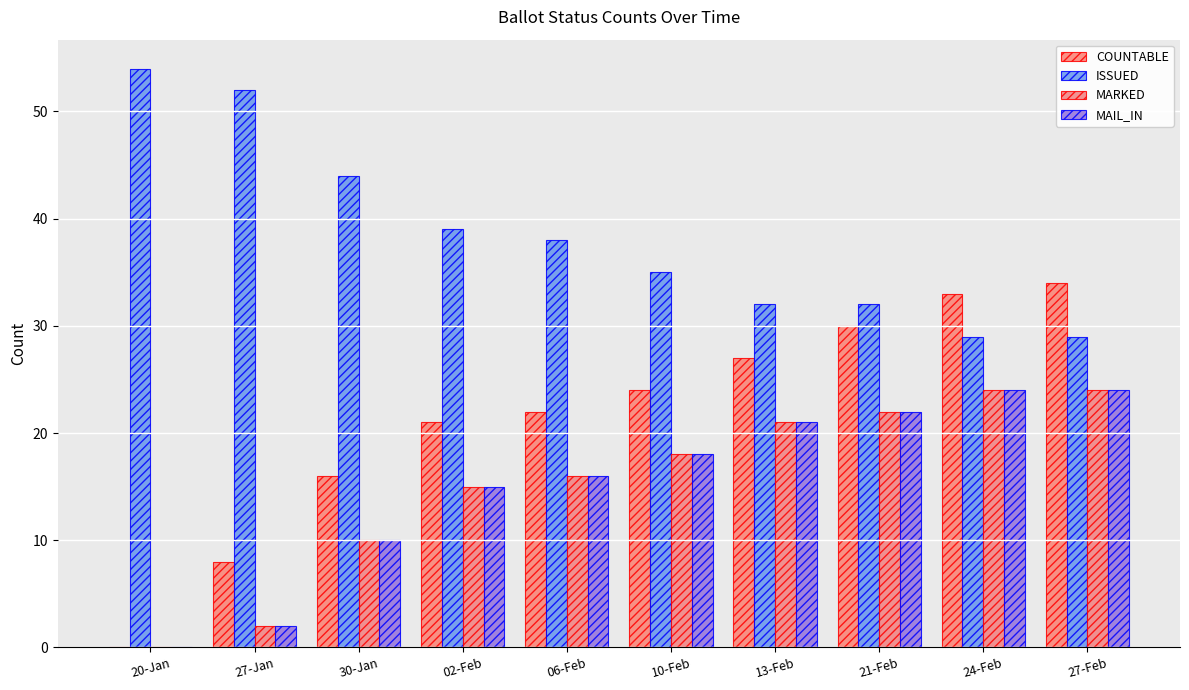

What is the sum of all MARKED values?

152